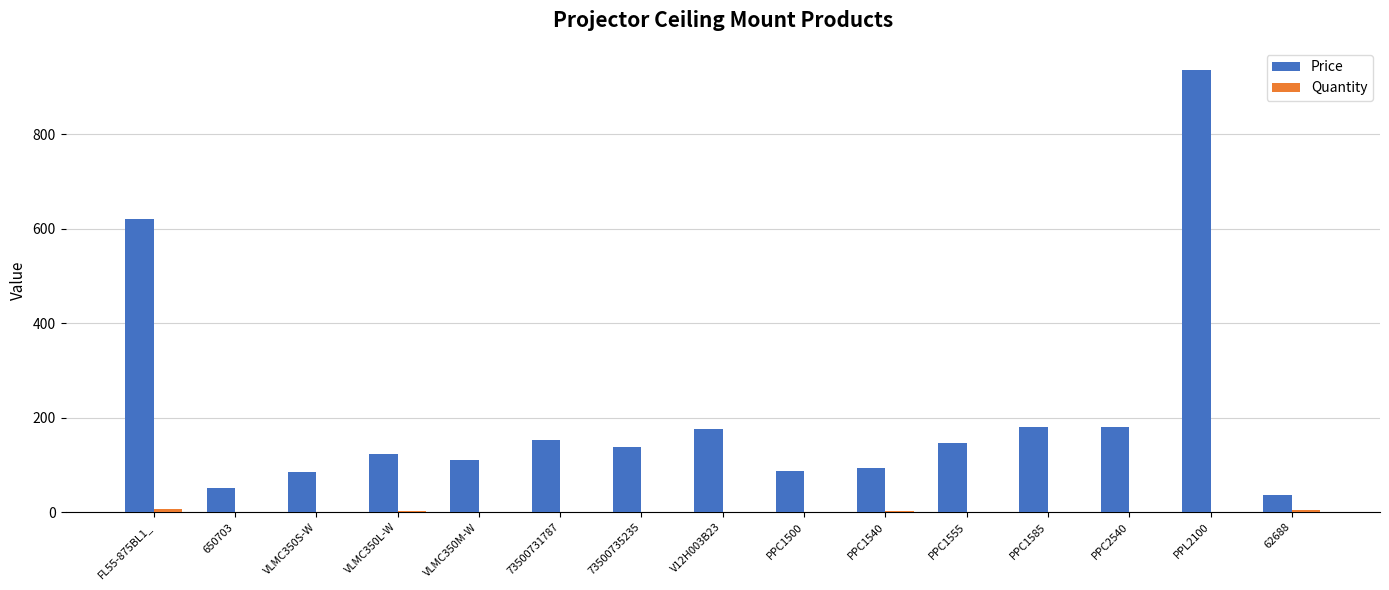

At which label is Price closest to 486?

FL55-875BL1_